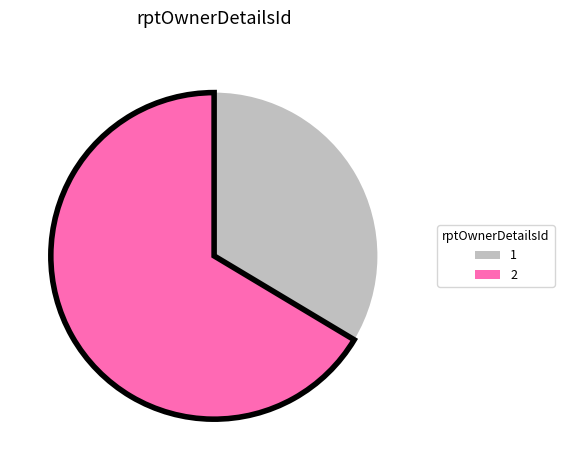

Approximately how many times larger is the value at 1 compared to 2?

0.5